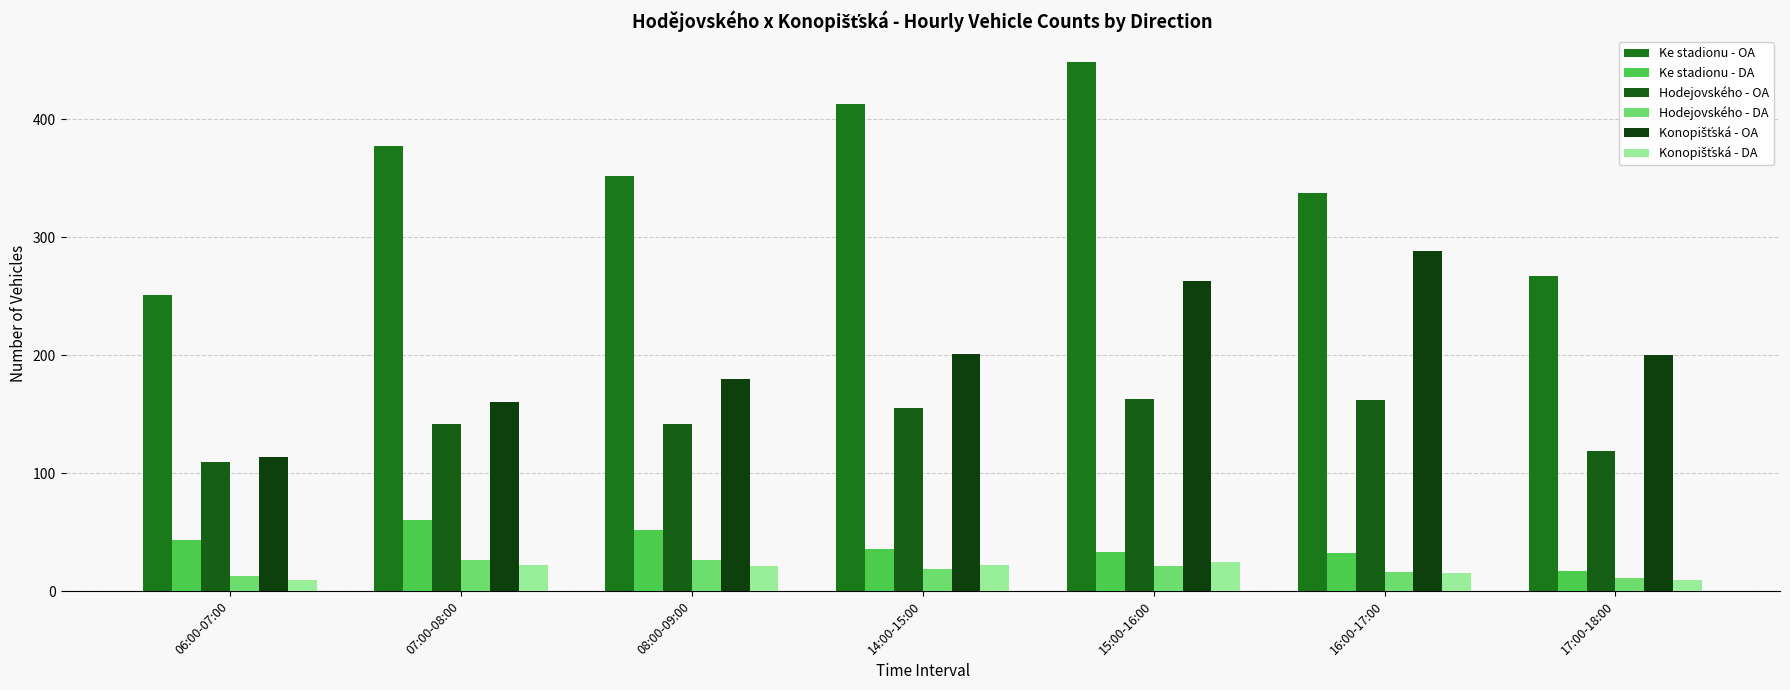

The value of Ke stadionu - OA at 08:00-09:00 is 352. True or false?

True